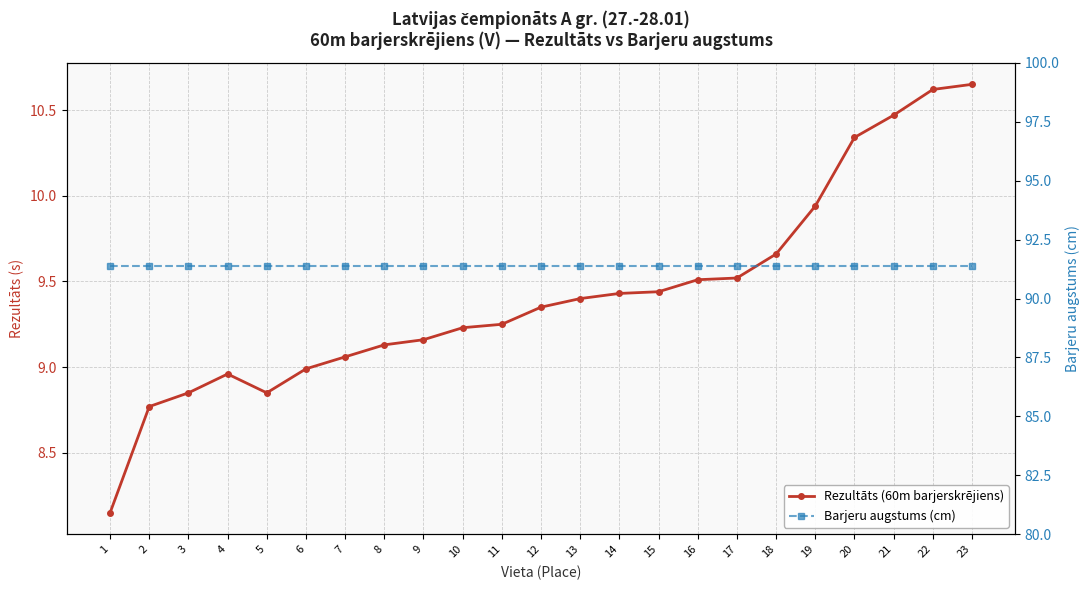

Which series has the widest spread of values?

Rezultāts (60m barjerskrējiens)